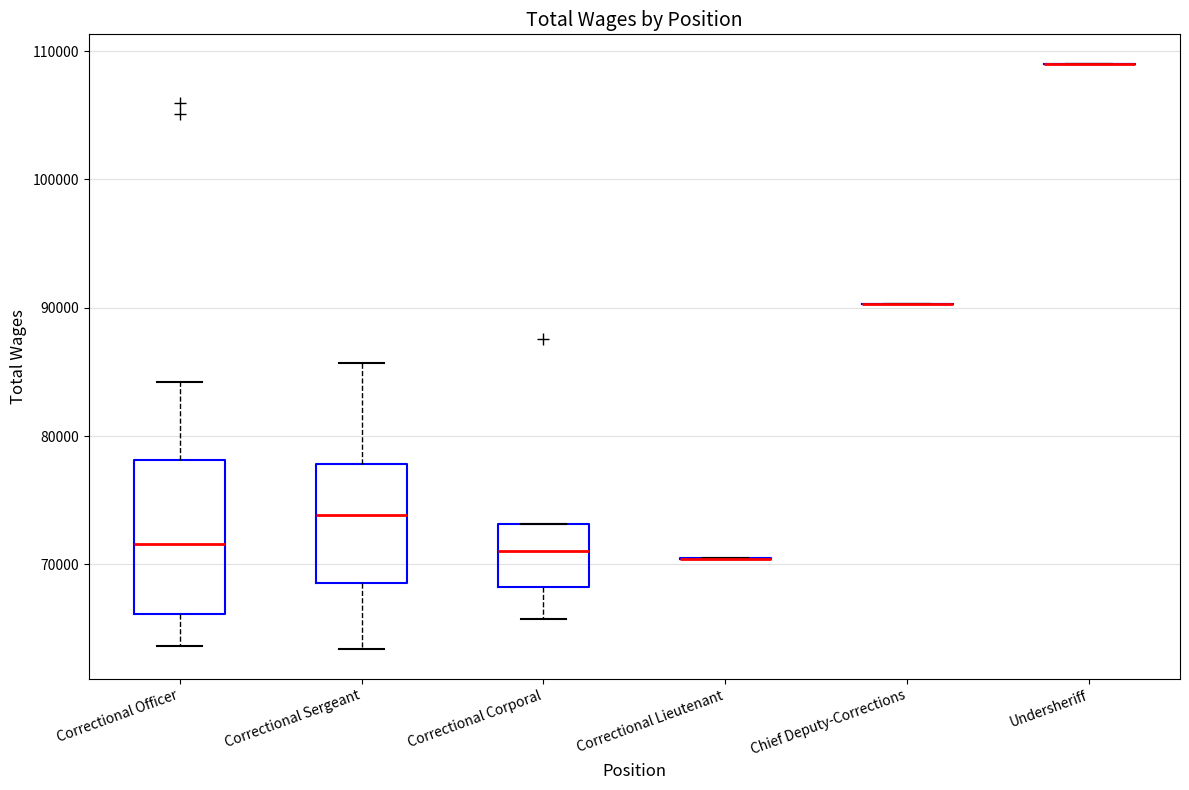

Which box is the tallest, from its lower edge to its upper edge?

Correctional Officer